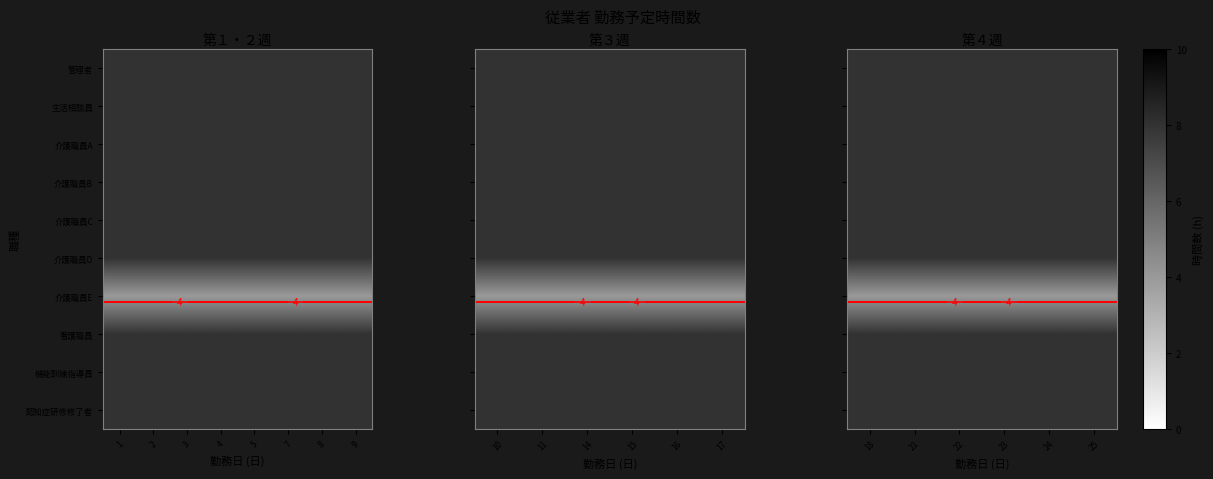

At which label is 看護職員 closest to 8?

18